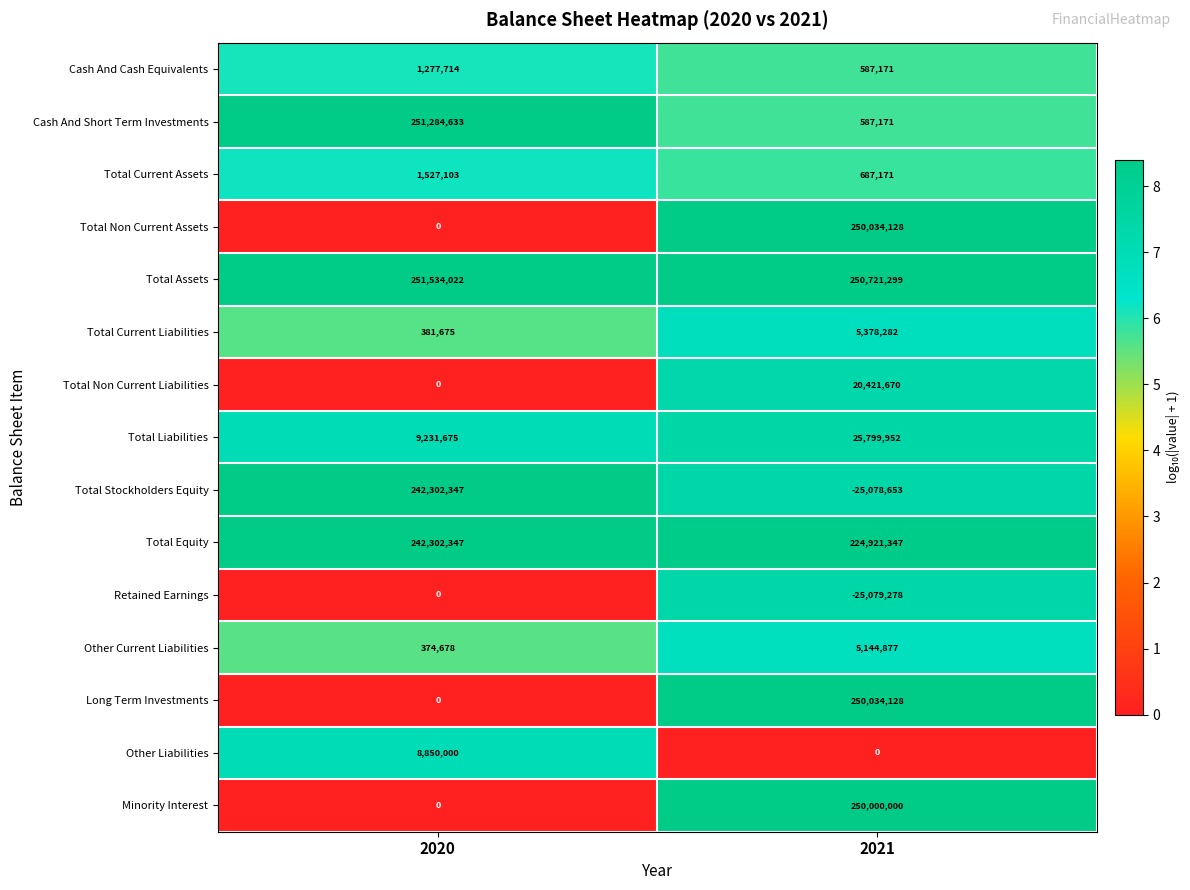

Reading right to left, transcribe all the data shown in this chart.

Cash And Cash Equivalents: 2021=587171	2020=1277714
Cash And Short Term Investments: 2021=587171	2020=251284633
Total Current Assets: 2021=687171	2020=1527103
Total Non Current Assets: 2021=250034128	2020=0
Total Assets: 2021=250721299	2020=251534022
Total Current Liabilities: 2021=5378282	2020=381675
Total Non Current Liabilities: 2021=20421670	2020=0
Total Liabilities: 2021=25799952	2020=9231675
Total Stockholders Equity: 2021=-25078653	2020=242302347
Total Equity: 2021=224921347	2020=242302347
Retained Earnings: 2021=-25079278	2020=0
Other Current Liabilities: 2021=5144877	2020=374678
Long Term Investments: 2021=250034128	2020=0
Other Liabilities: 2021=0	2020=8850000
Minority Interest: 2021=250000000	2020=0